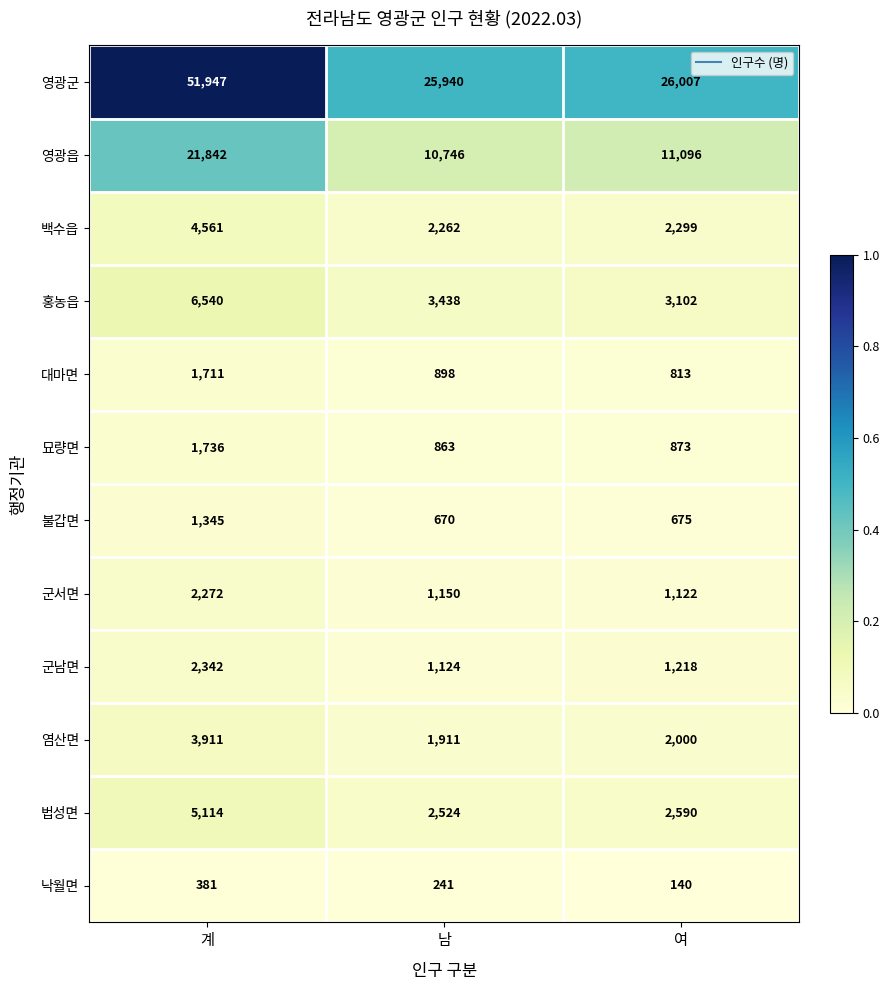

What is the total value across all series at 남?

51767